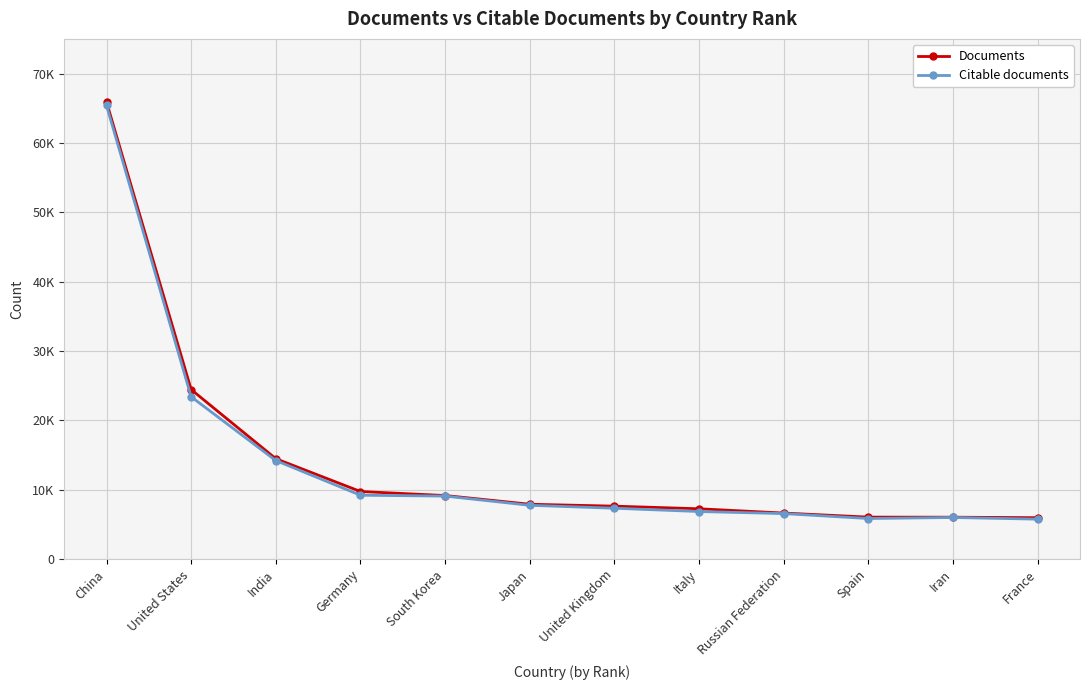

What is the label of the 2nd point from the right?

Iran